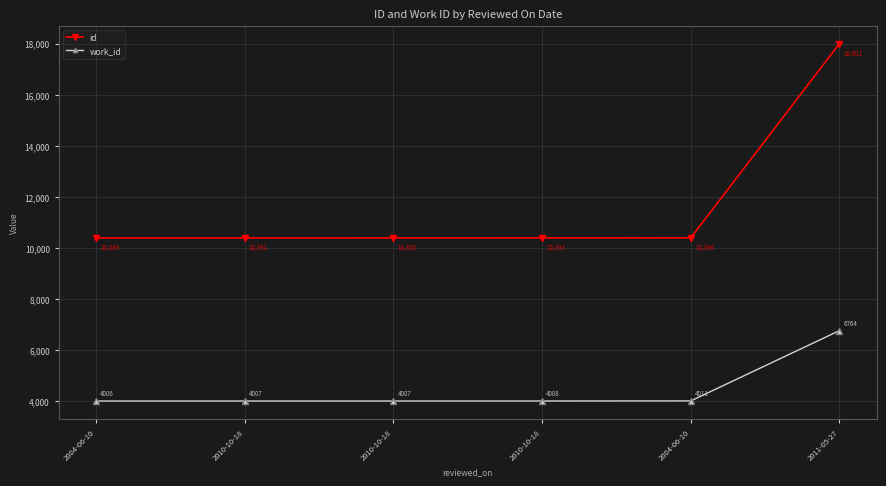

What is the difference between the highest and lowest values at 2010-10-18?

6384